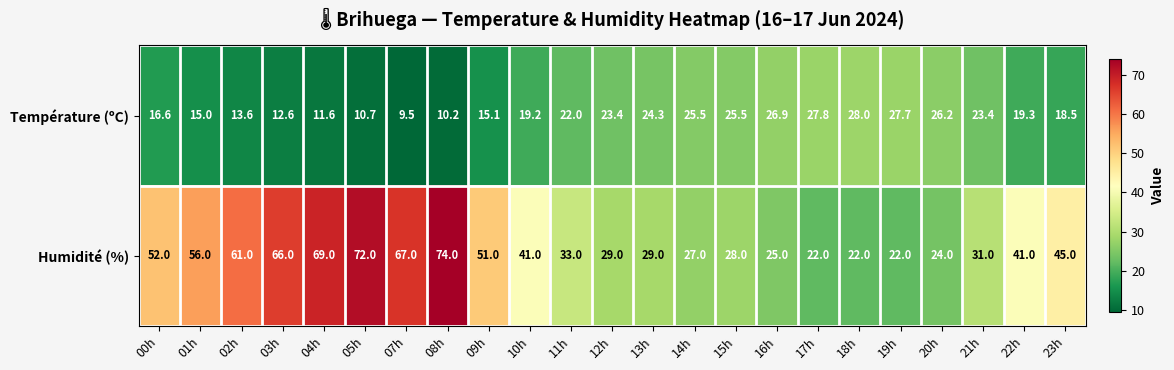

Which series changed the most between 22h and 23h?

Humidité (%)